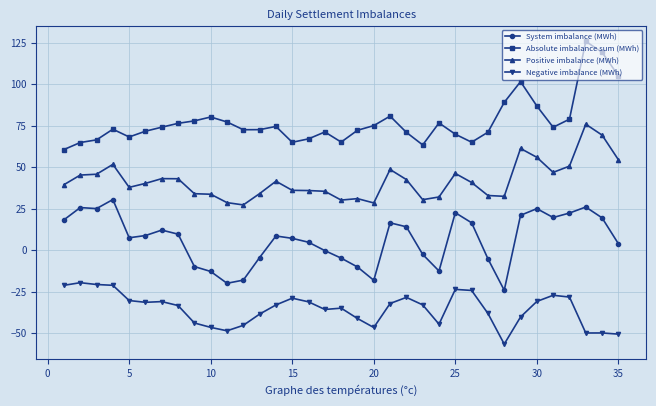

What is the minimum value shown in the chart?

-56.6